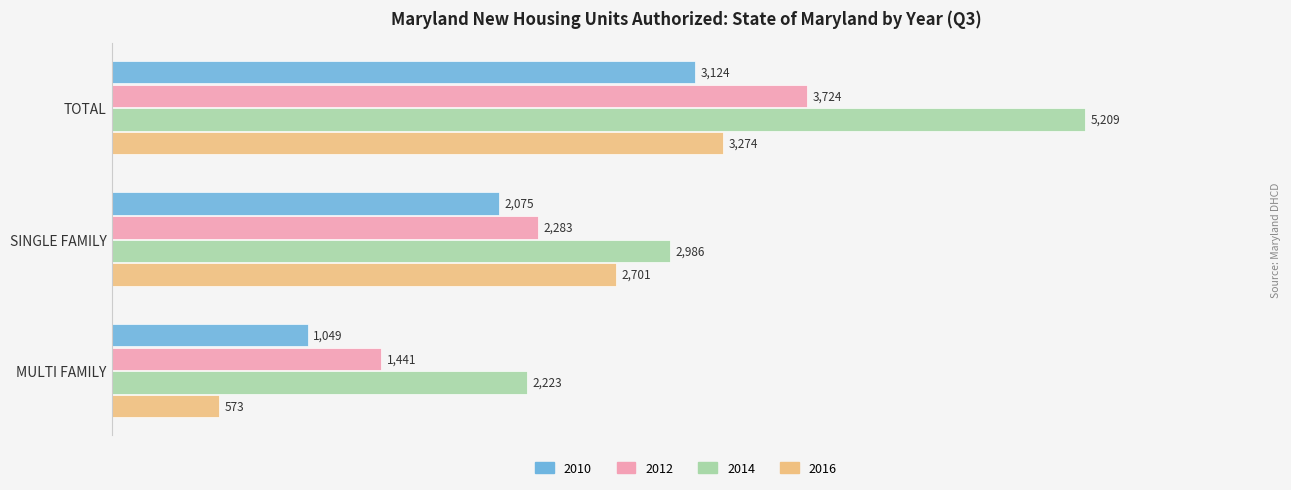

At SINGLE FAMILY, list the series in order from smallest to largest.

2010, 2012, 2016, 2014